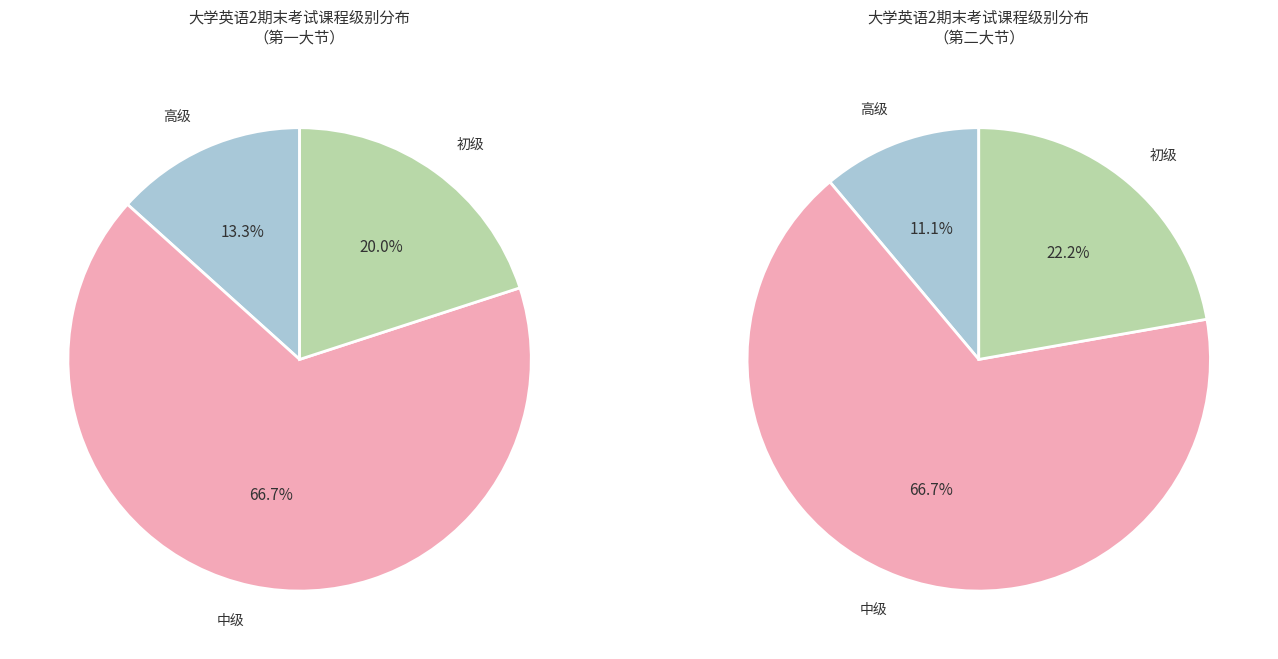

The 中级 slice represents 67% of the pie. True or false?

True